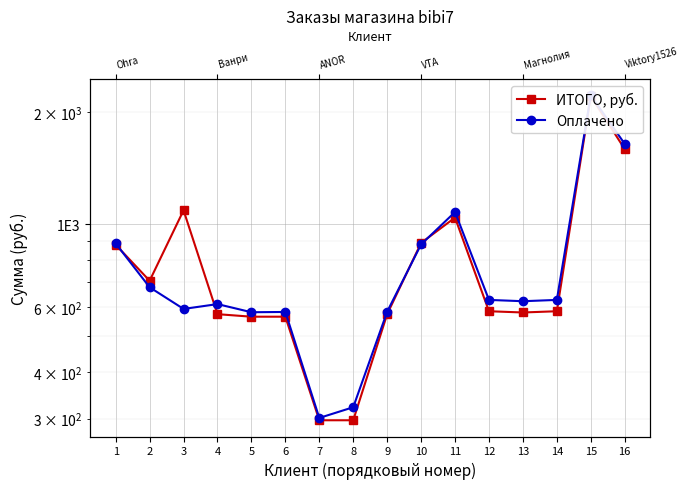

The Оплачено series shows 301.3 at 7. True or false?

True